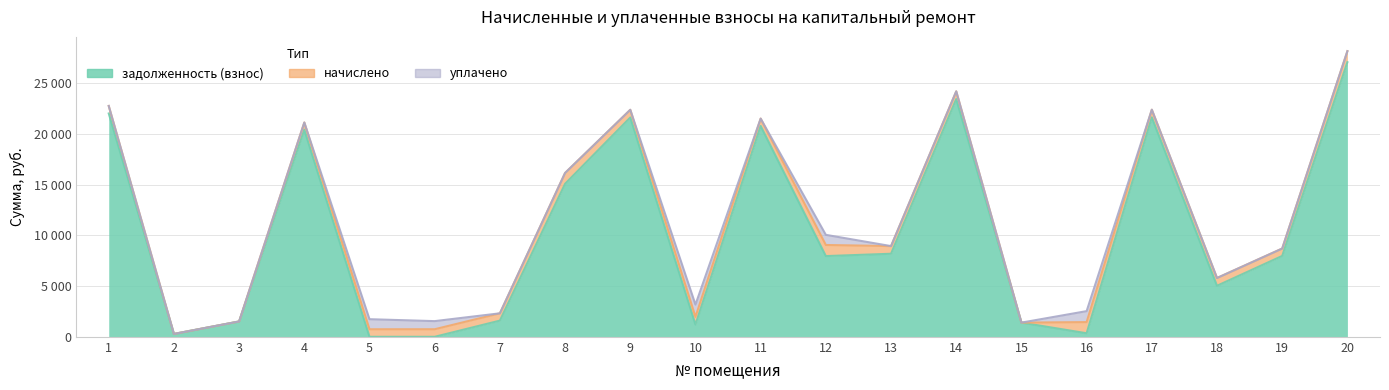

Reading left to right, what are all the values shown in this chart?

задолженность (взнос): 22023.6	283.9	1514.2	20418.9	0.0	0.0	1596.0	15086.5	21628.5	1208.4	20790.2	7961.1	8190.5	23441.8	1400.3	349.9	21638.6	5033.0	7975.2	27079.0
начислено: 744.0	0.0	0.0	716.1	744.0	745.9	719.8	1071.4	758.9	758.9	729.1	1093.7	755.2	764.5	0.0	1099.3	758.9	766.3	729.1	1090.0
уплачено: 0.0	0.0	0.0	0.0	992.0	800.0	0.0	0.0	0.0	1208.4	0.0	1000.0	0.0	0.0	0.0	1082.7	0.0	0.0	0.0	0.0